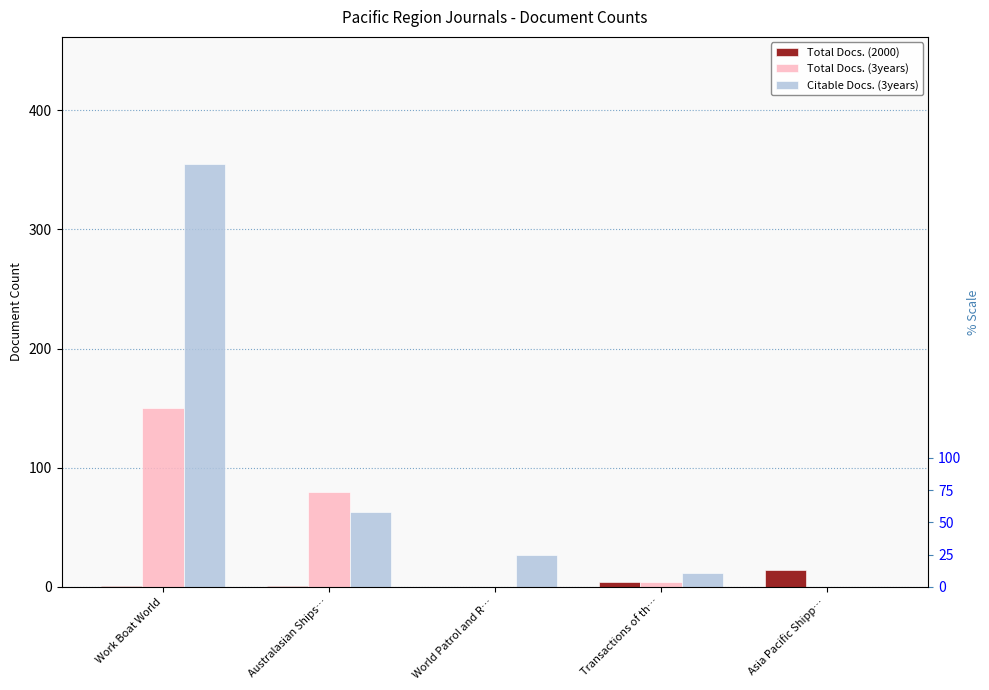

List the series in order of their overall mean, highest first.

Citable Docs. (3years), Total Docs. (3years), Total Docs. (2000)